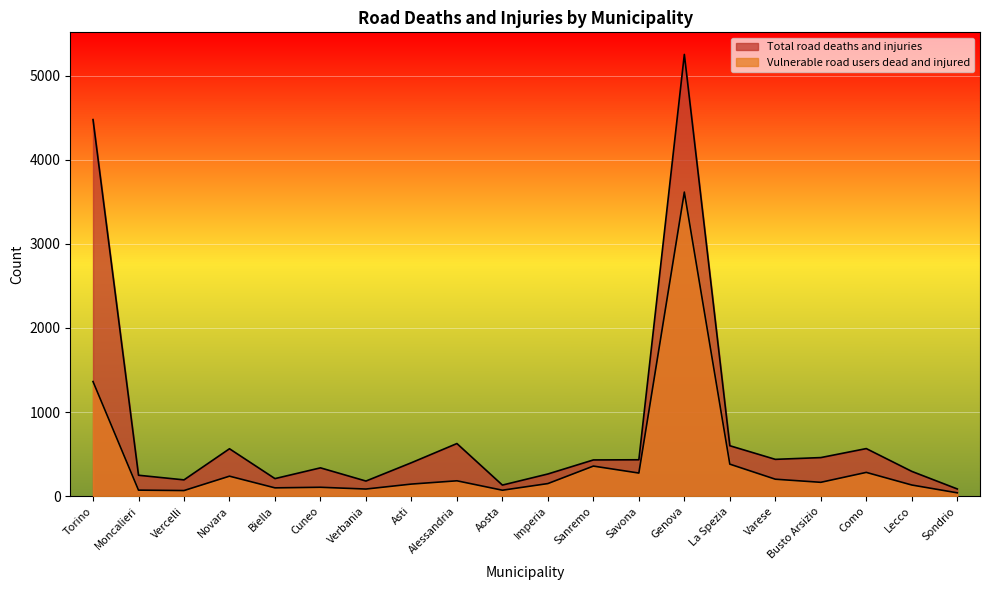

True or false: Total road deaths and injuries and Vulnerable road users dead and injured intersect in this chart.

False